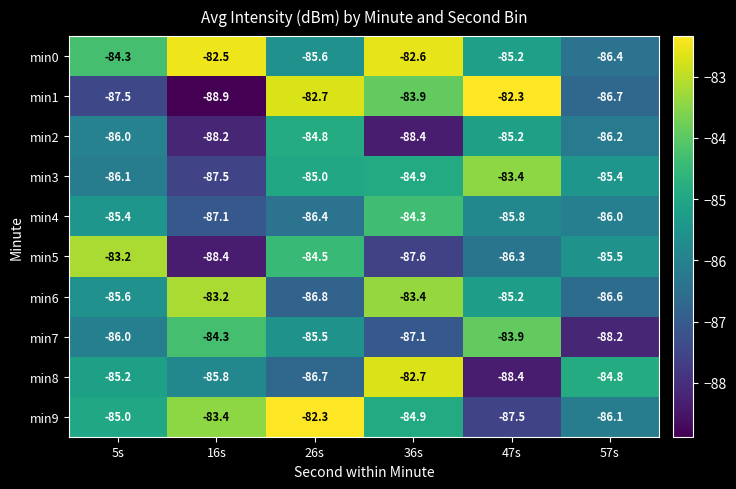

What is the difference between the min9 values at 47s and 26s?

5.2